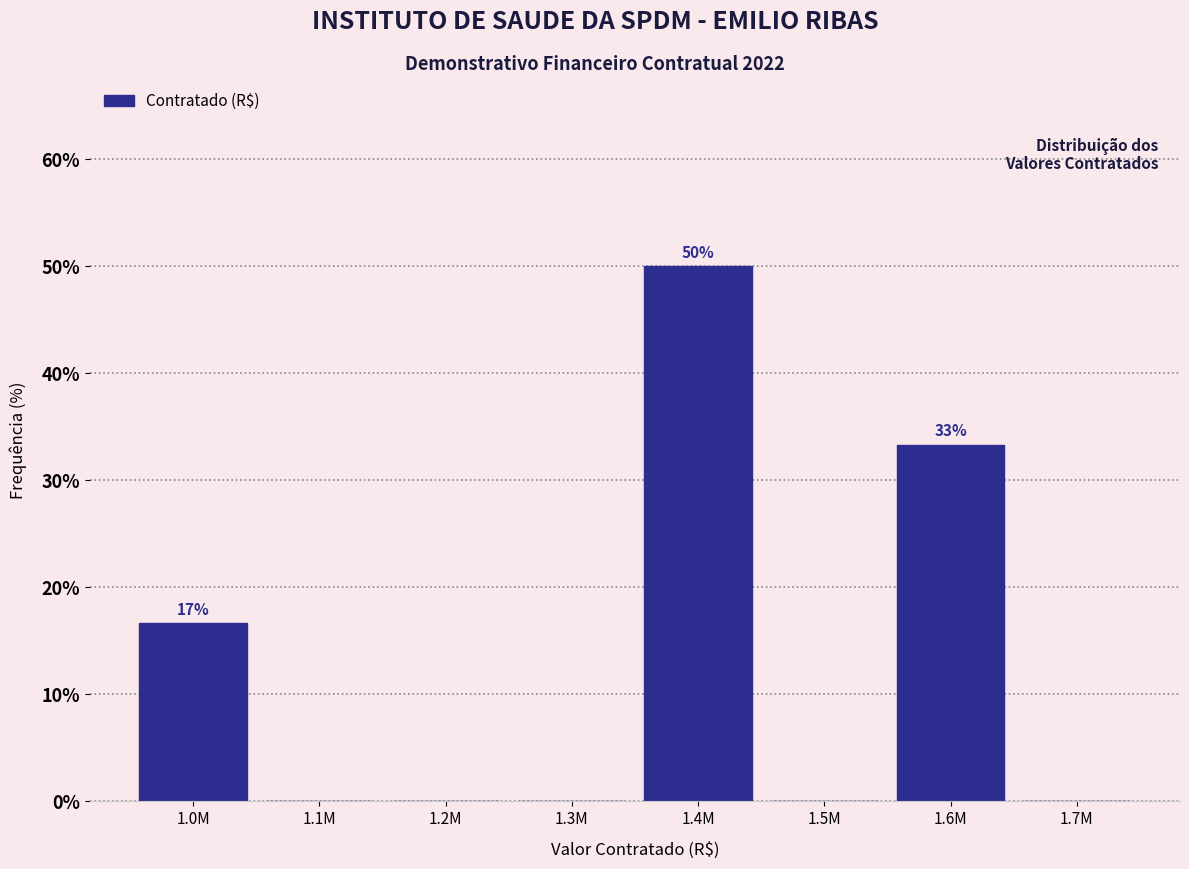

Reading left to right, extract all data points from this chart.

1.0M=16.7	1.1M=0.0	1.2M=0.0	1.3M=0.0	1.4M=50.0	1.5M=0.0	1.6M=33.3	1.7M=0.0